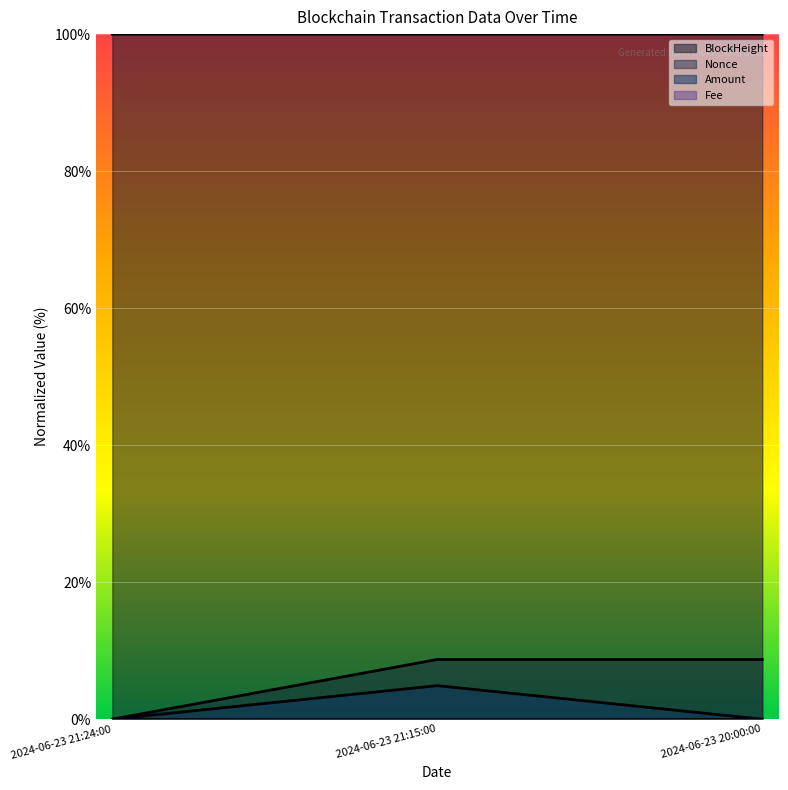

What is the total value across all series at 2024-06-23 21:15:00?

113.6